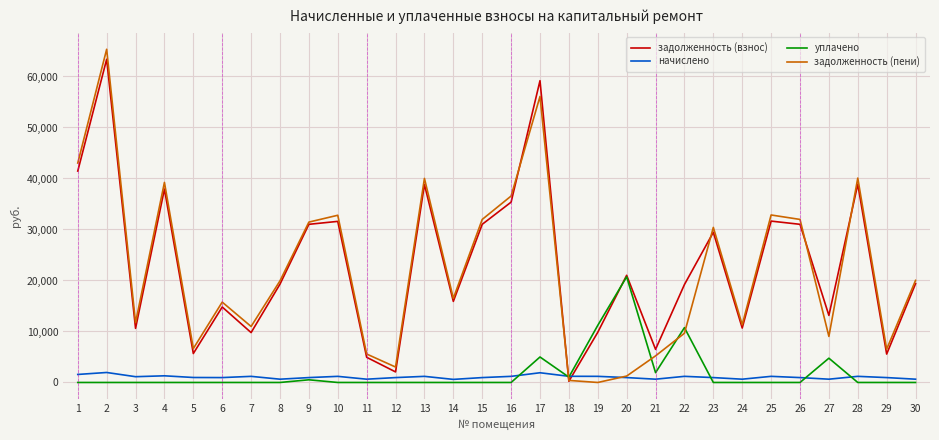

At 19, list the series in order from largest to smallest.

уплачено, задолженность (взнос), начислено, задолженность (пени)